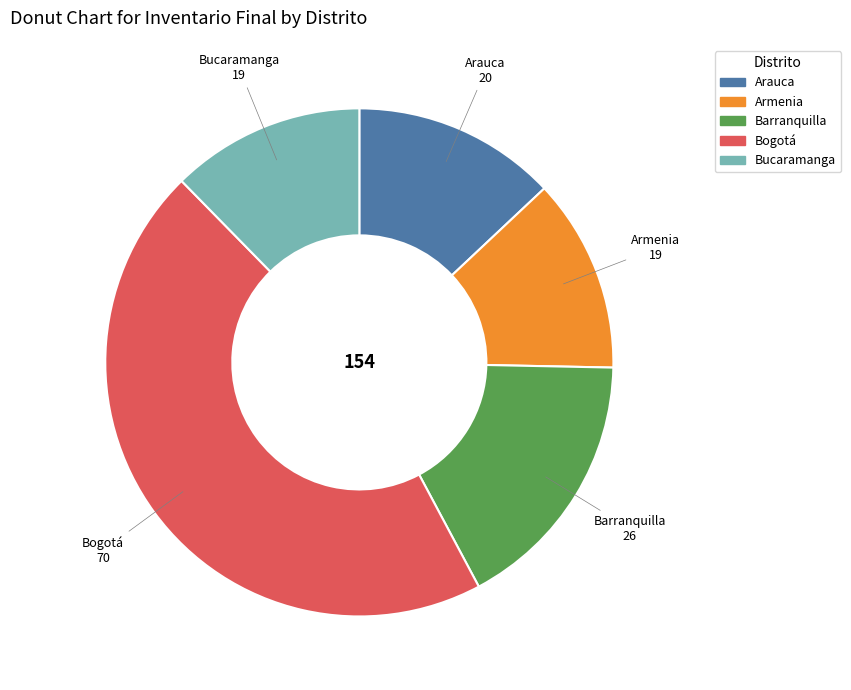

What is the largest slice in the pie chart?

Bogotá